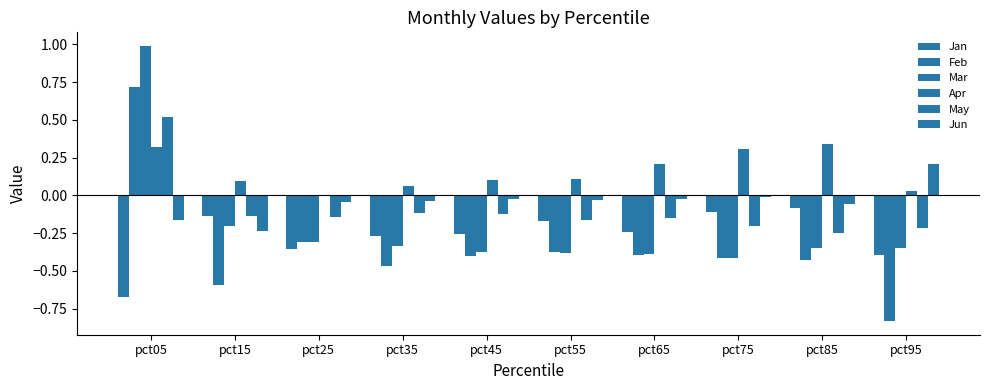

How many groups of bars are there?

10